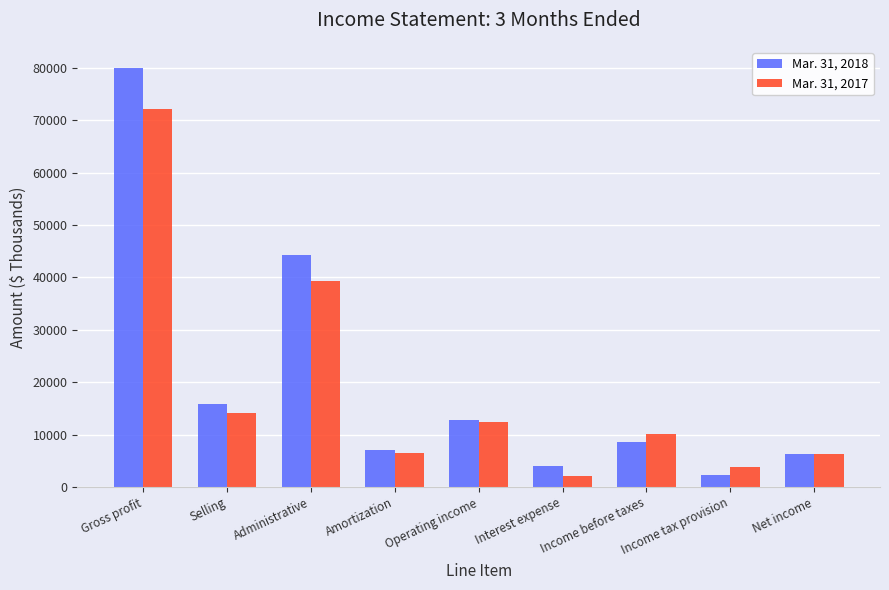

How many bars are there in total?

18